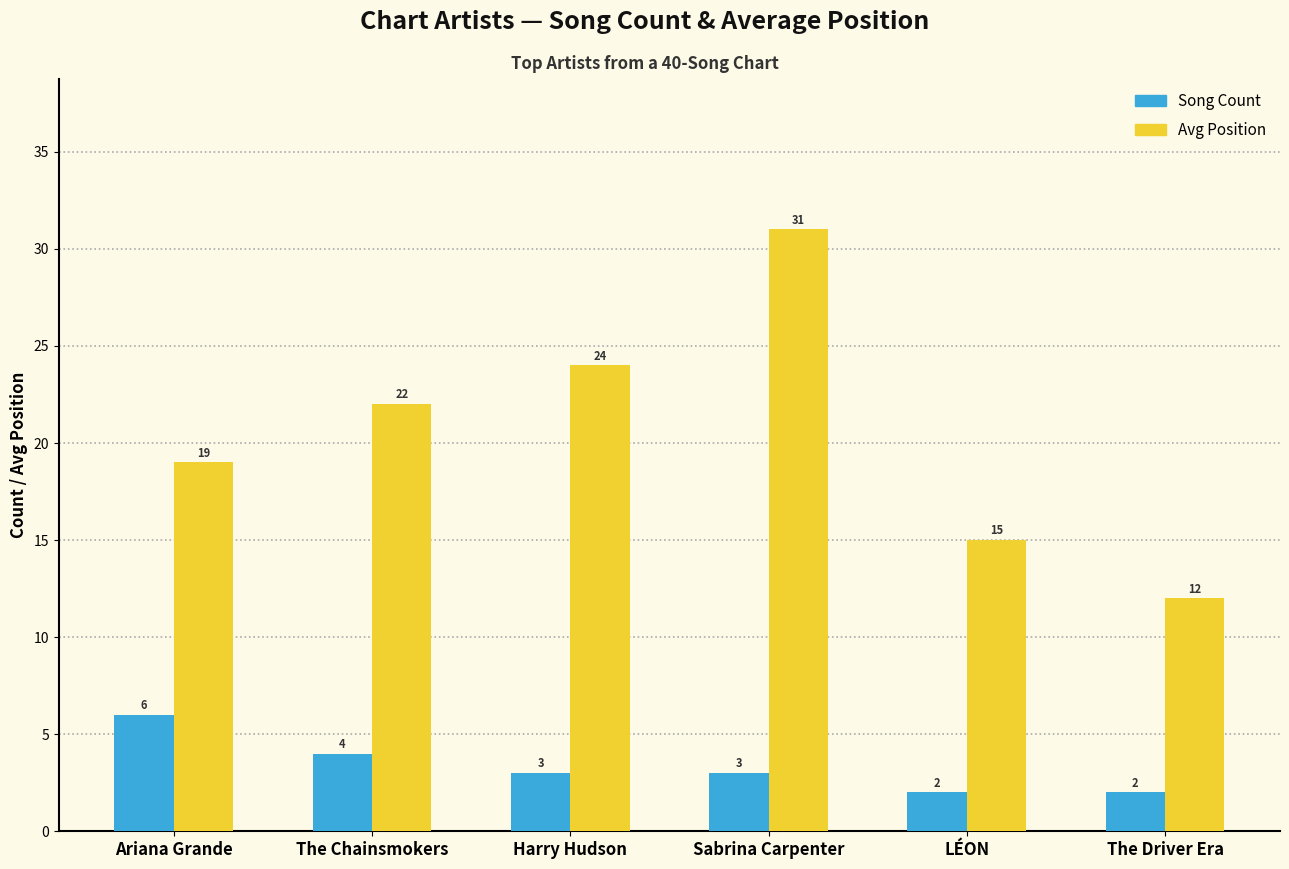

What is the sum of the Avg Position values at LÉON and The Driver Era?

27